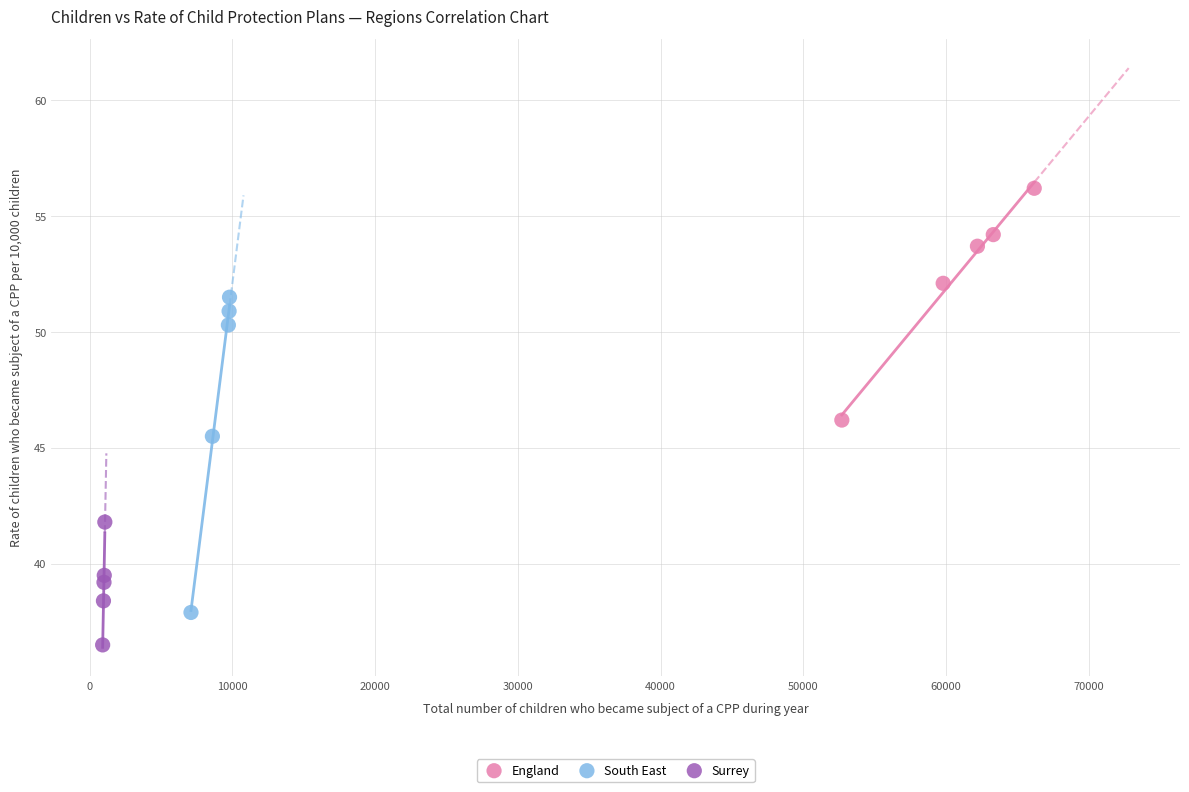

Which series reaches the minimum Y coordinate?

Surrey